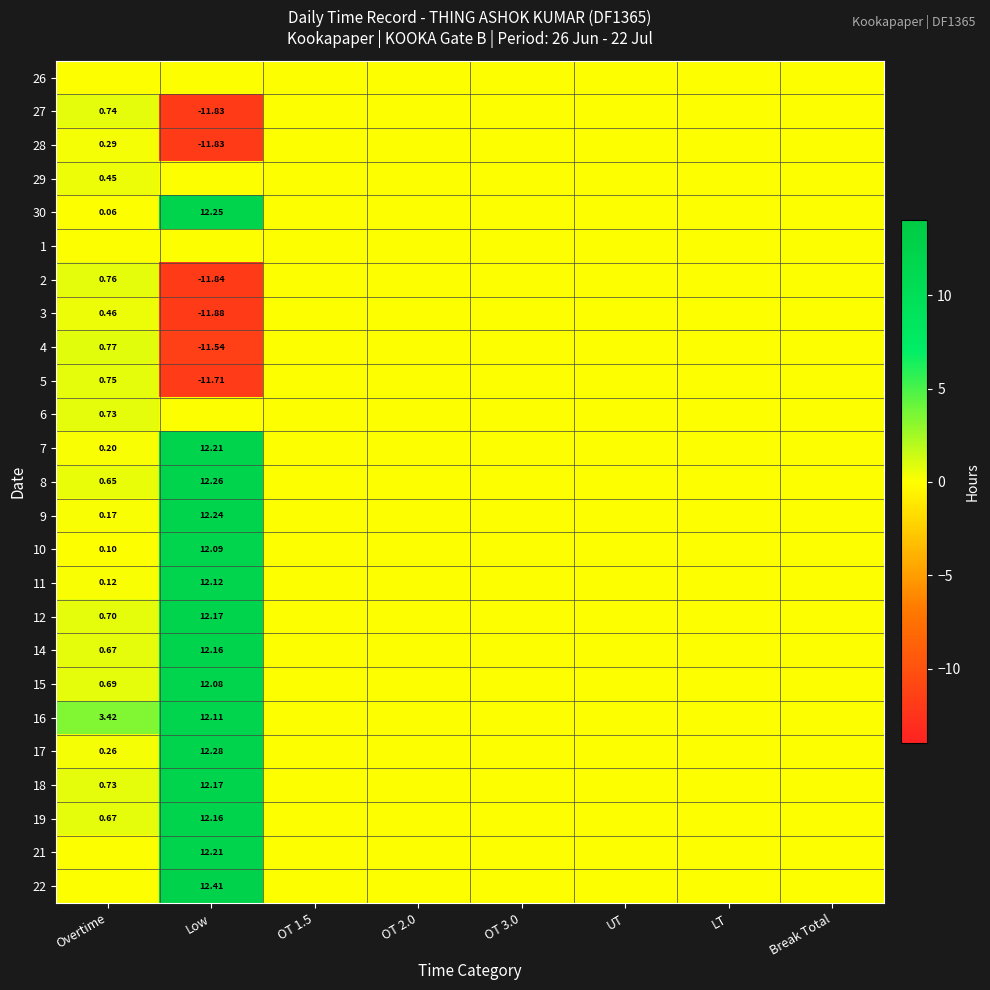

What is the sum of all 9 values?

12.4